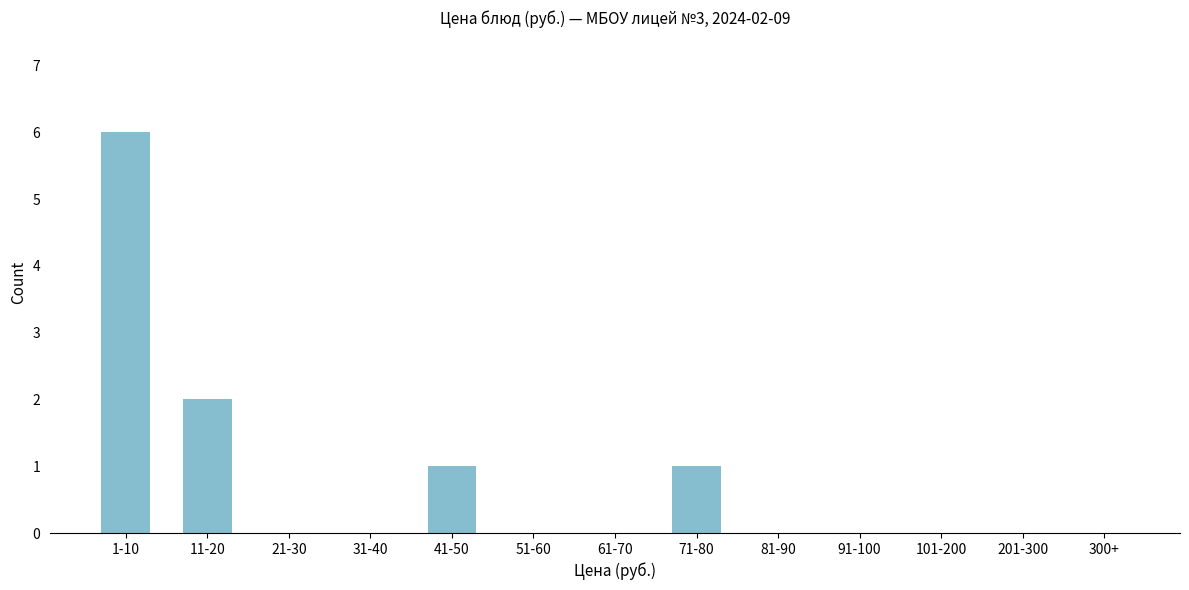

Reading left to right, what are all the values shown in this chart?

1-10=6	11-20=2	21-30=0	31-40=0	41-50=1	51-60=0	61-70=0	71-80=1	81-90=0	91-100=0	101-200=0	201-300=0	300+=0